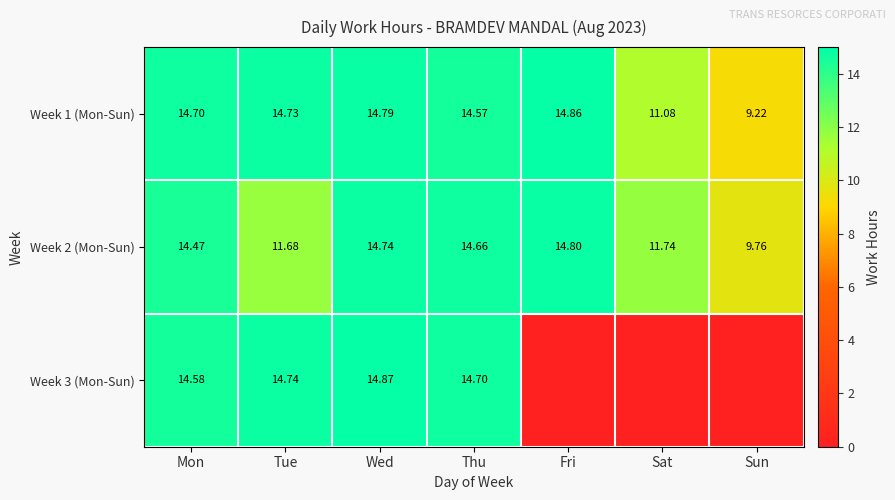

At which label is Week 2 (Mon-Sun) closest to 12?

Sat